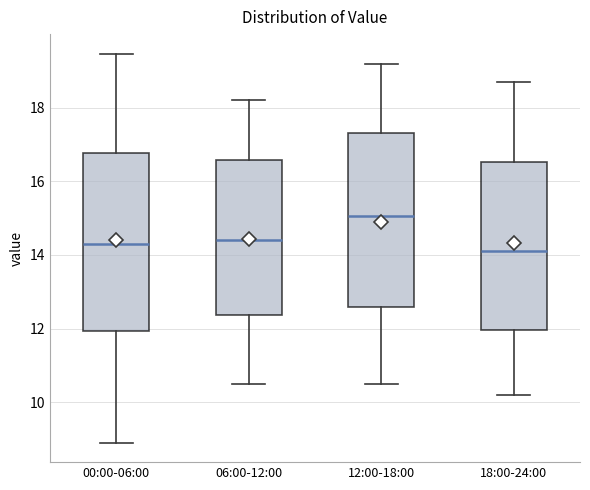

Which box's median line is the highest?

12:00-18:00